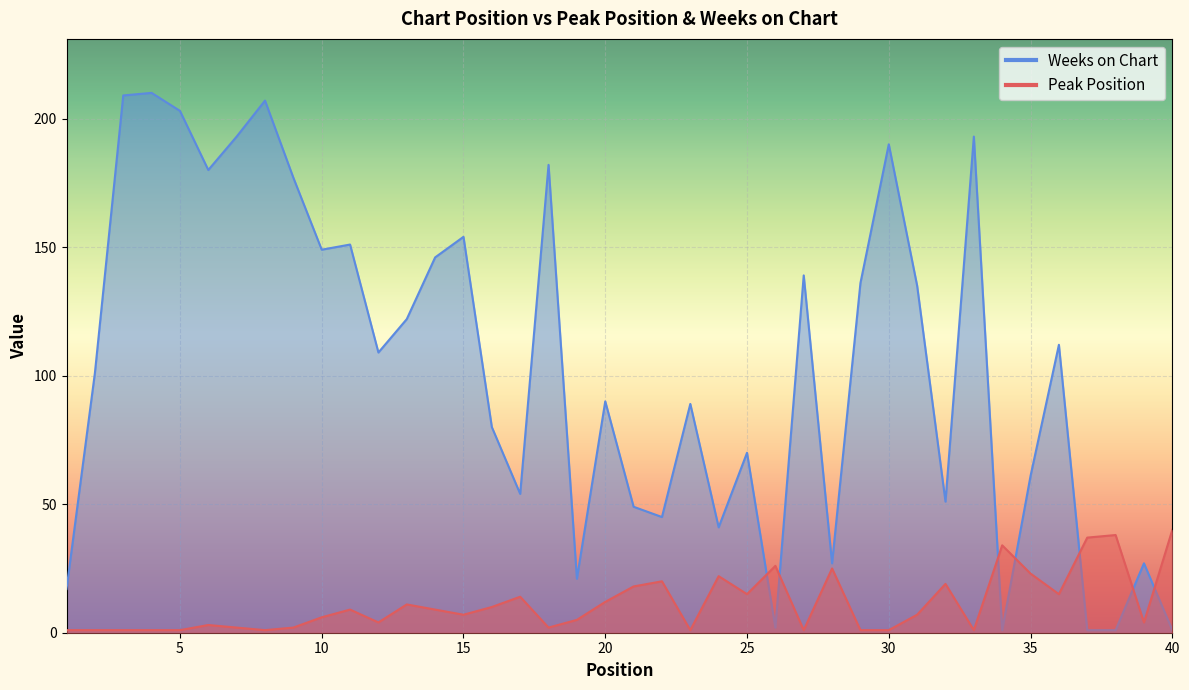

True or false: Peak Position has more than 1 points higher than both neighbors.

True